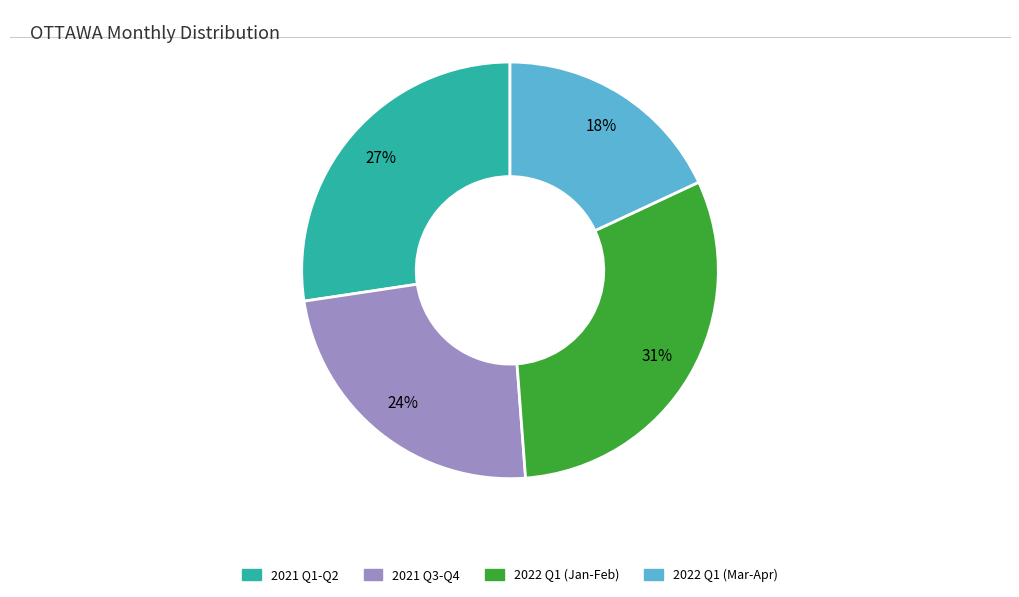

To the nearest percent, what is the difference between the largest and smallest slice percentages?

13%